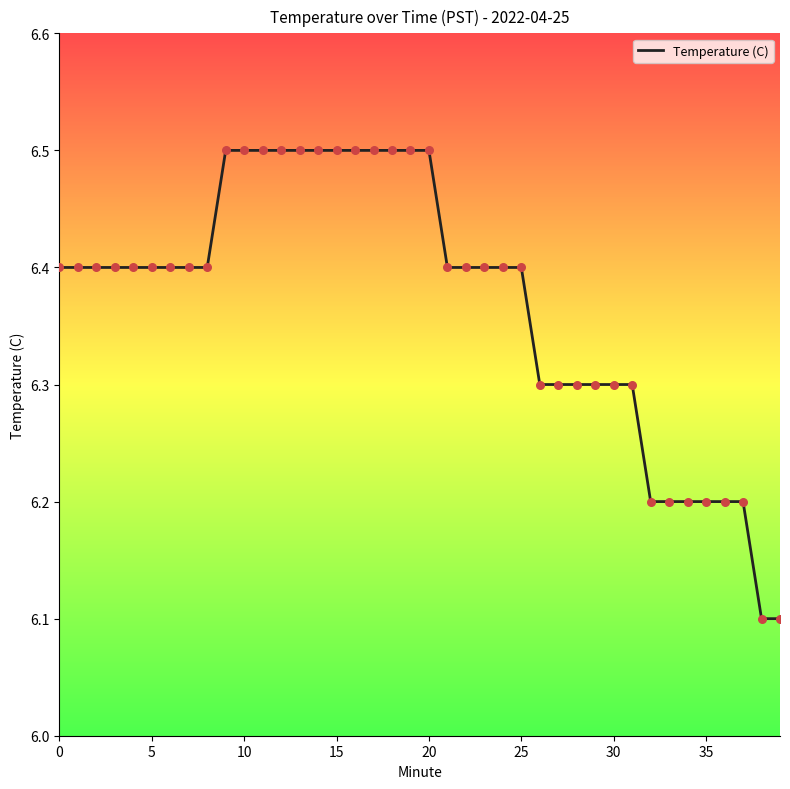

What is the difference between the maximum and minimum values?

0.4